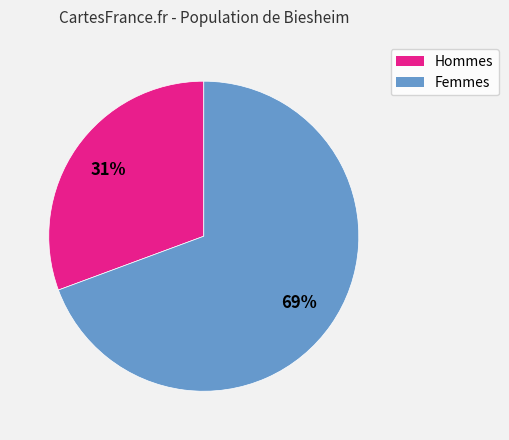

To the nearest percent, what is the average slice percentage?

50%